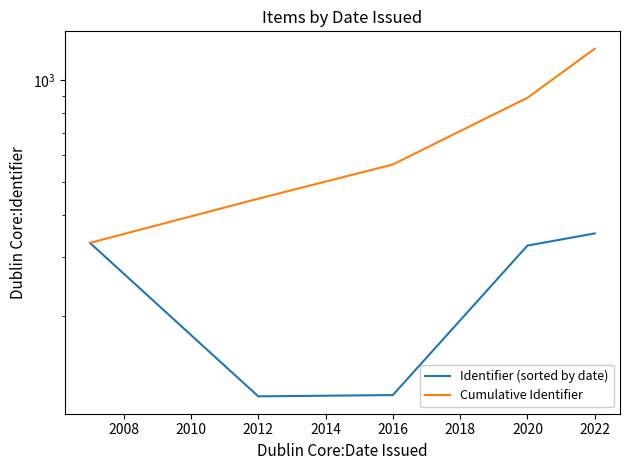

List the series in order of their peak value, highest first.

Cumulative Identifier, Identifier (sorted by date)